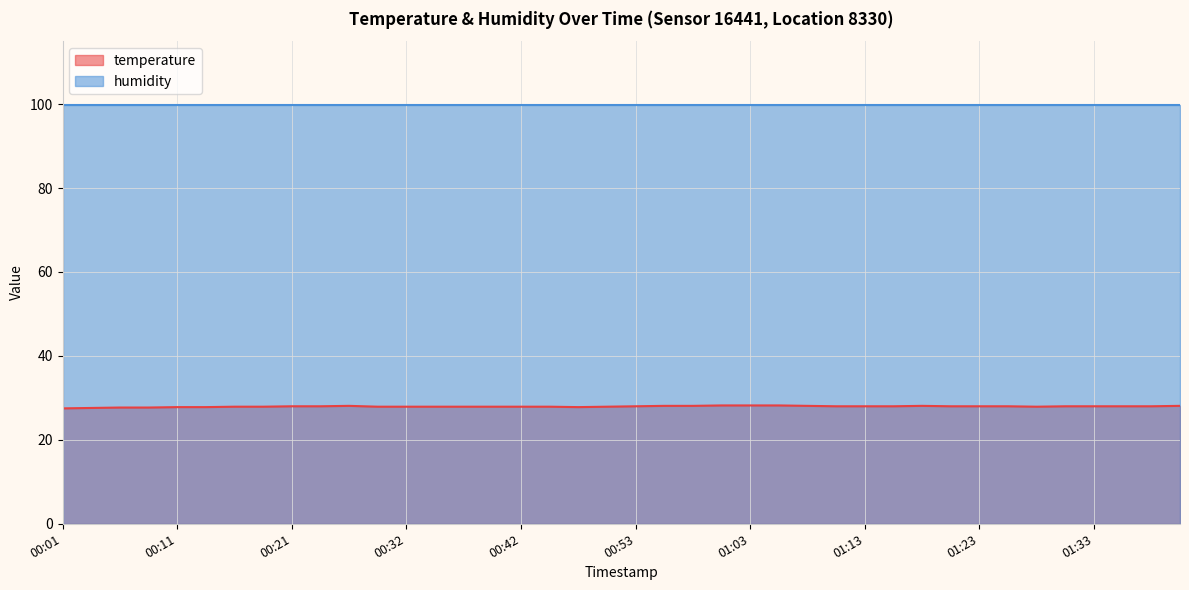

What is the difference between the second highest and minimum values?

0.7